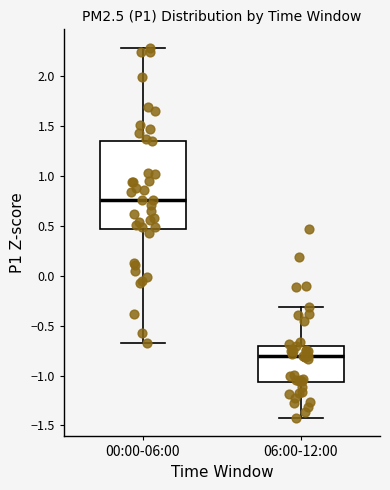

Comparing the boxes themselves (not the whiskers), which one is the tallest?

00:00-06:00